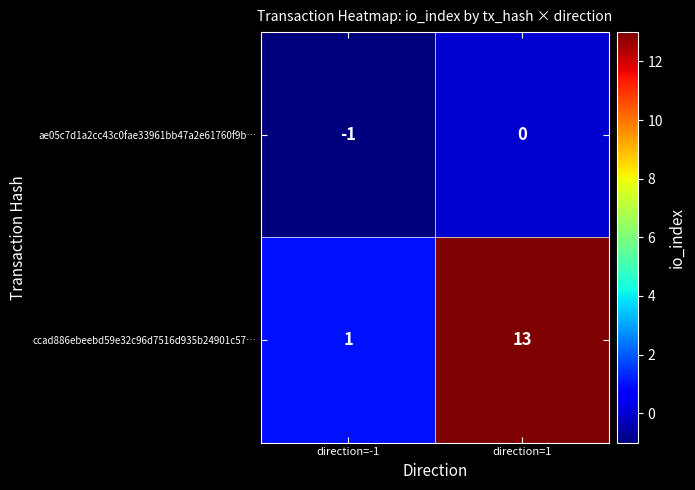

At which category is the sum across all series the highest?

direction=1